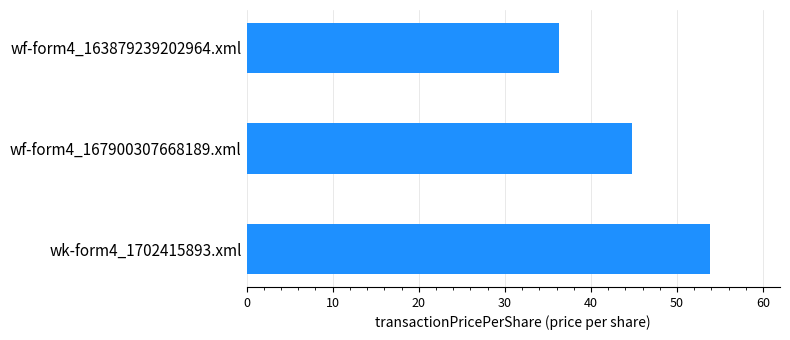

What is the change in value from wf-form4_167900307668189.xml to wf-form4_163879239202964.xml?

-8.5